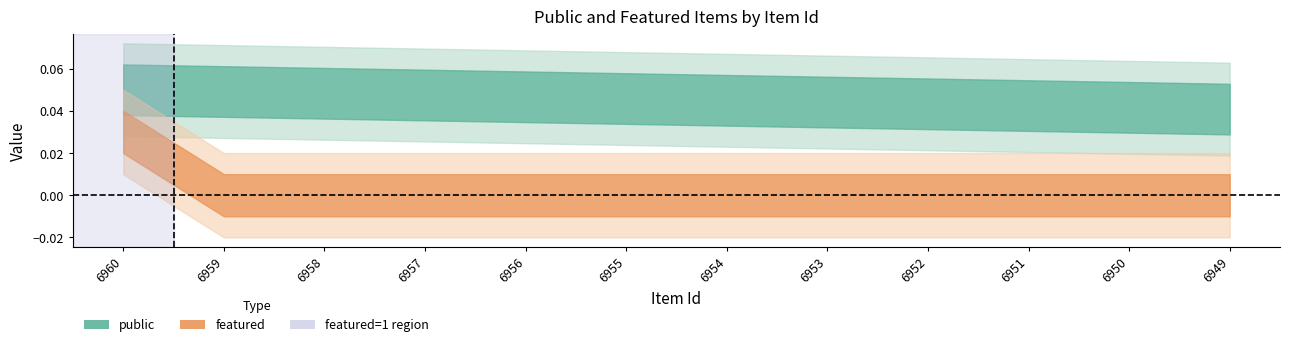

At which label is featured closest to 0?

6959